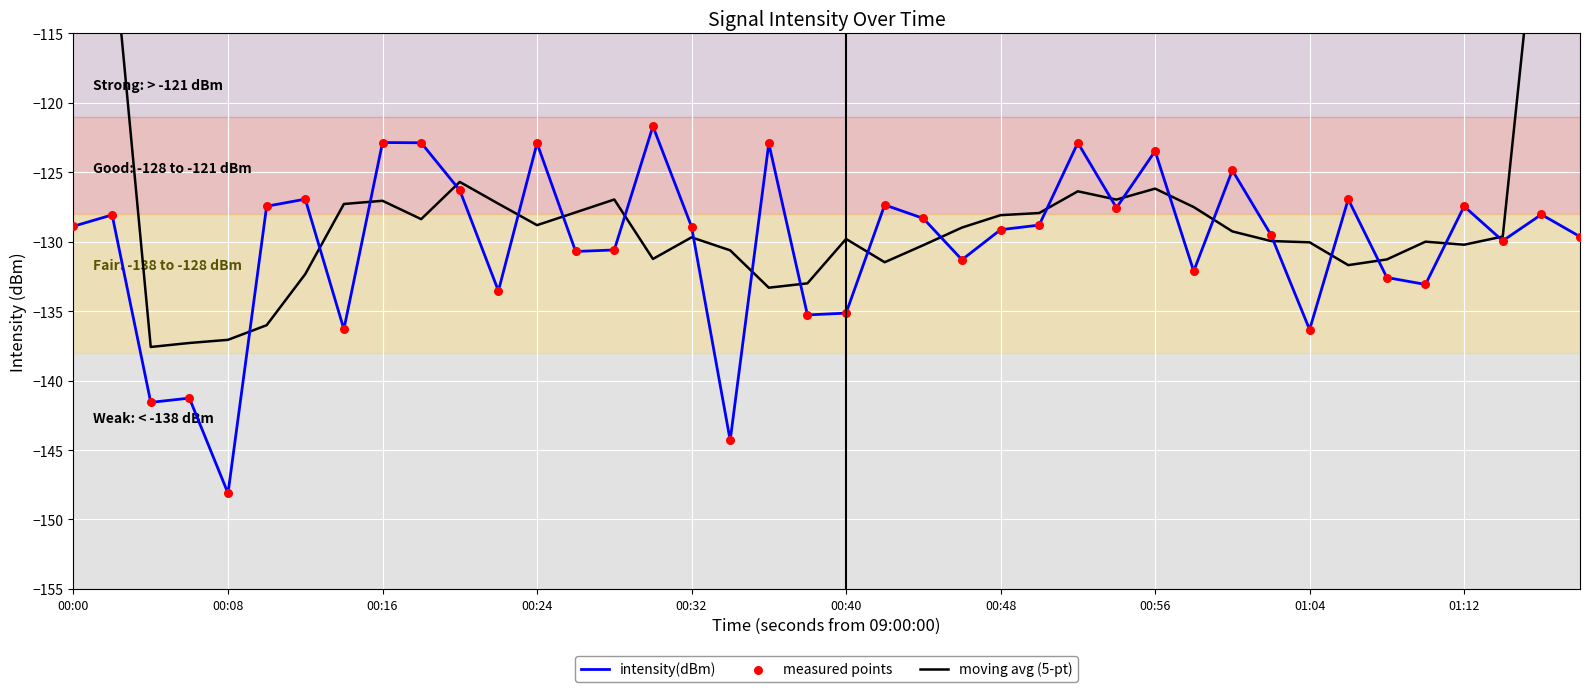

The value of intensity(dBm) at 00:32 is -128.9. True or false?

True